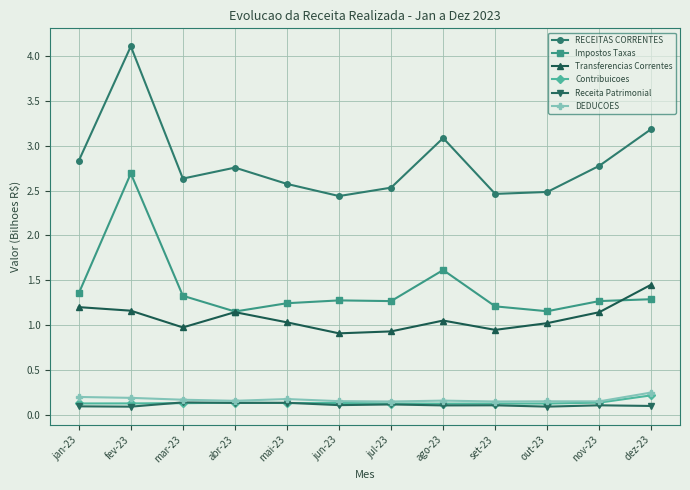

True or false: Impostos Taxas and DEDUCOES cross at least once.

False